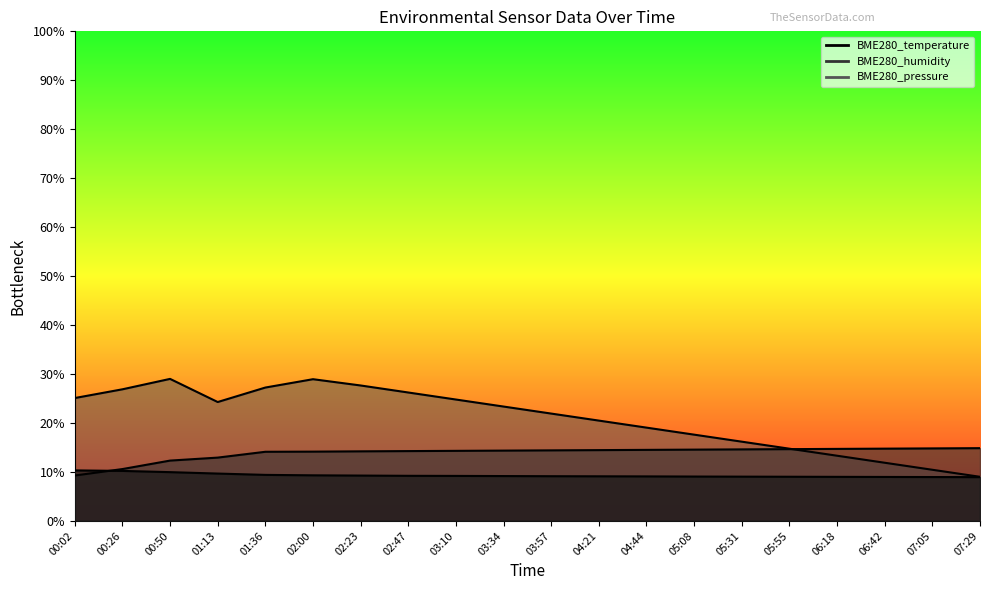

What is the average value of the BME280_pressure series?

20.9